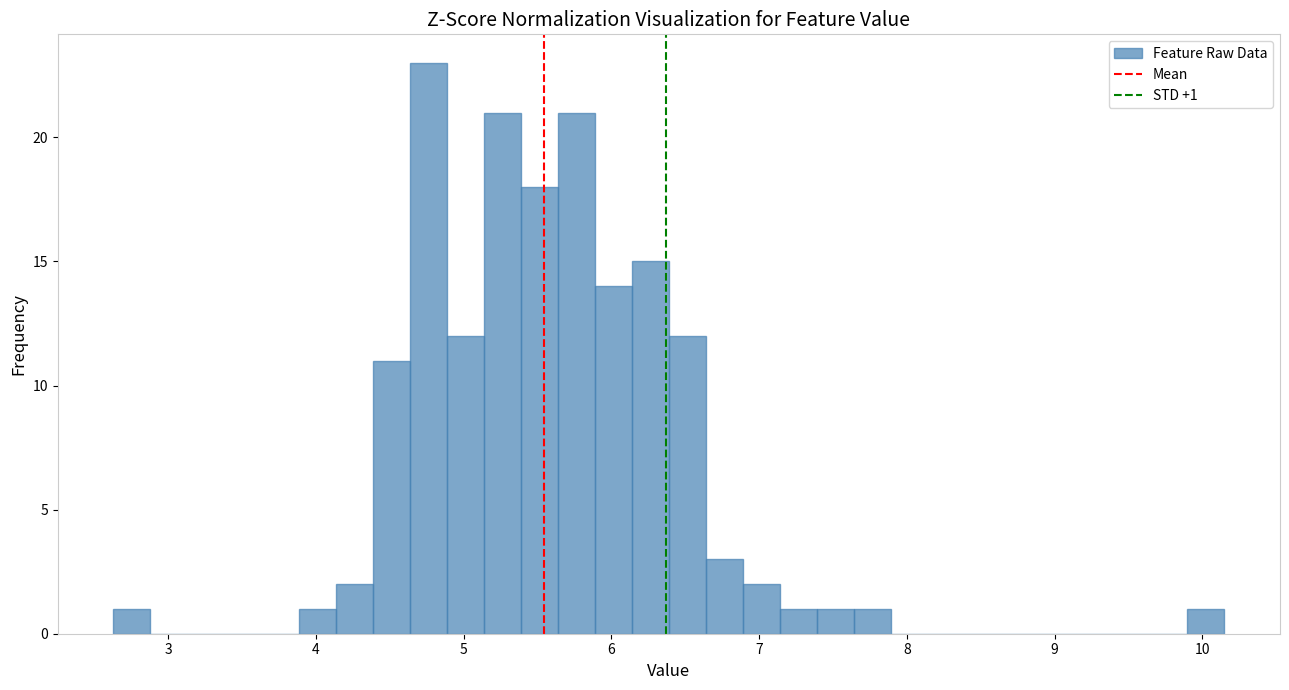

Around what value on the x-axis is the tallest bar? Give the approximate position of its centre, as read against the axis.

4.8